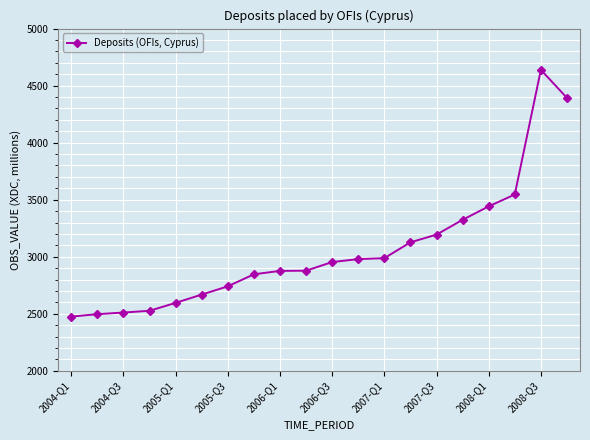

True or false: the data has more than 0 interior local peaks.

True